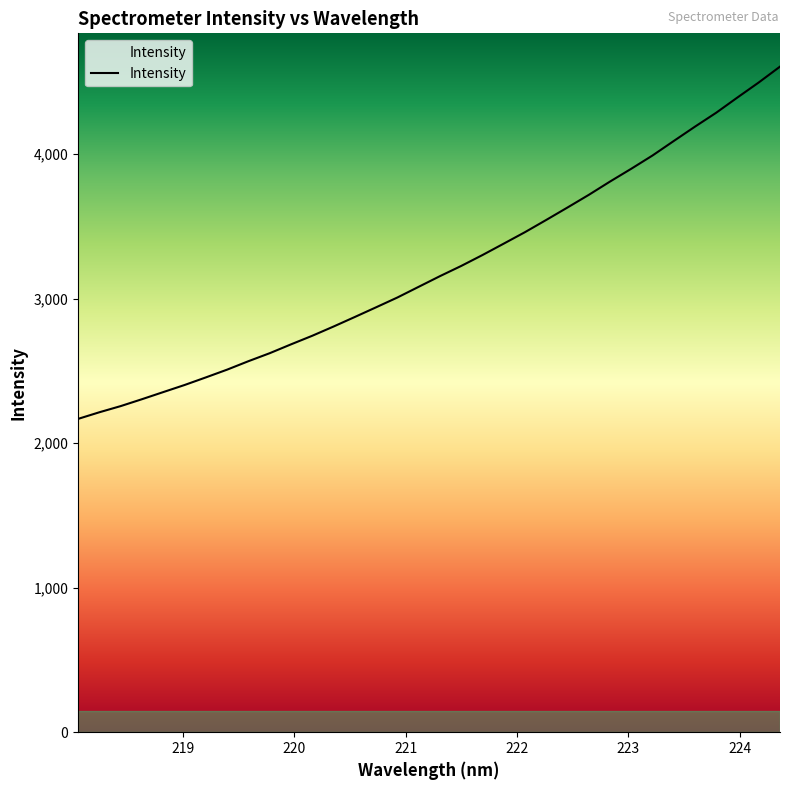

What is the average value?

3211.7